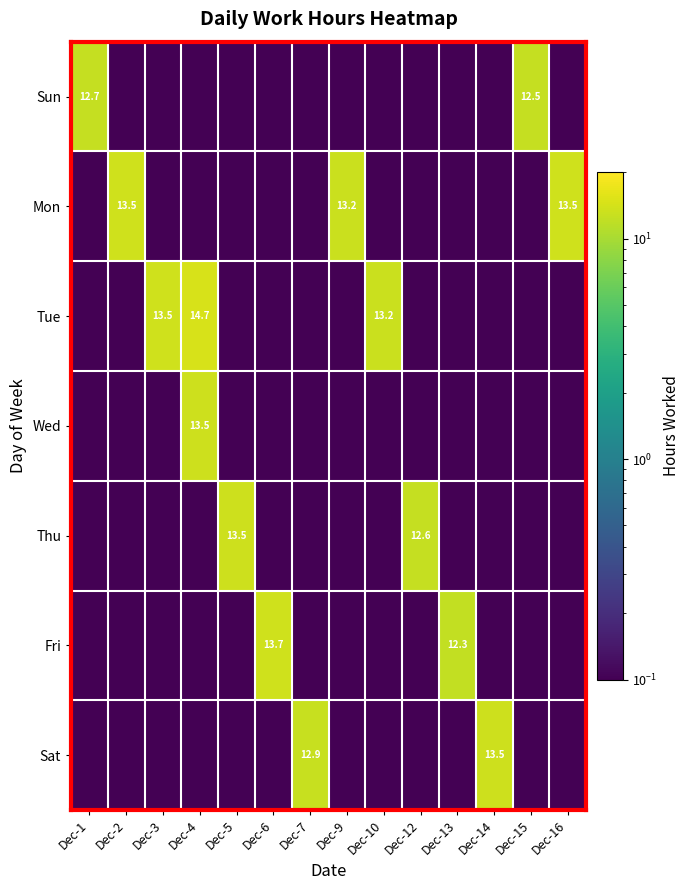

The Wed series shows 6.2 at Dec-4. True or false?

False